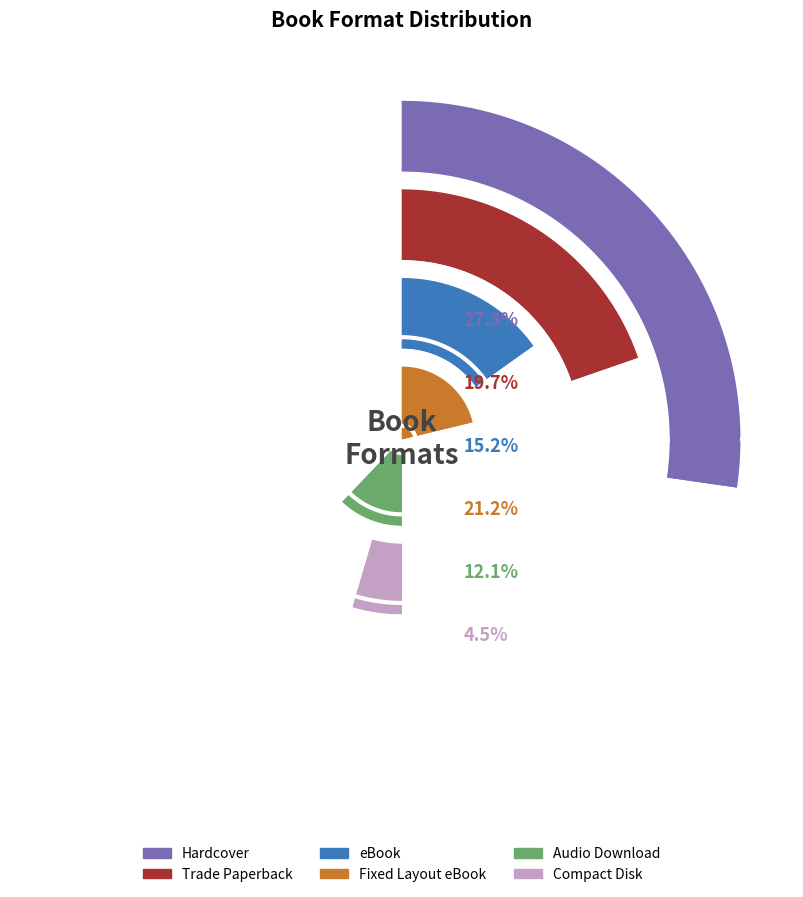

What is the total percentage of Hardcover and Audio Download?

39.4%